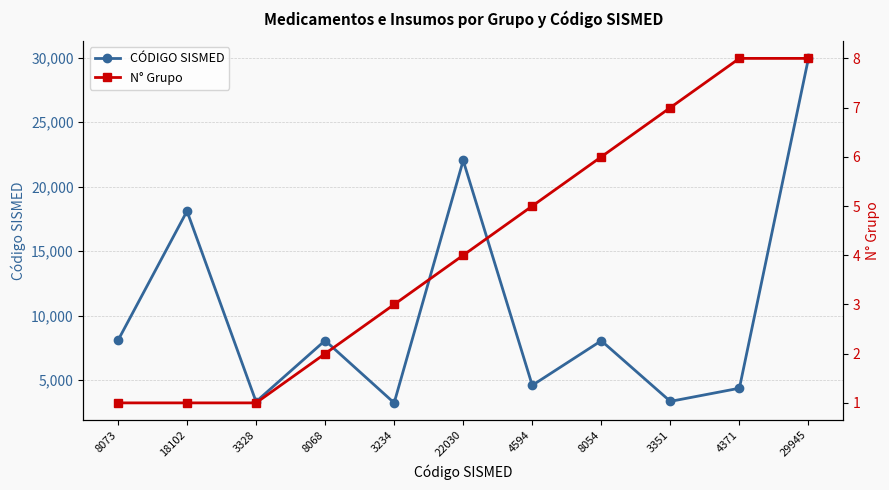

Rank the categories by CÓDIGO SISMED value from lowest to highest.

3234, 3328, 3351, 4371, 4594, 8054, 8068, 8073, 18102, 22030, 29945